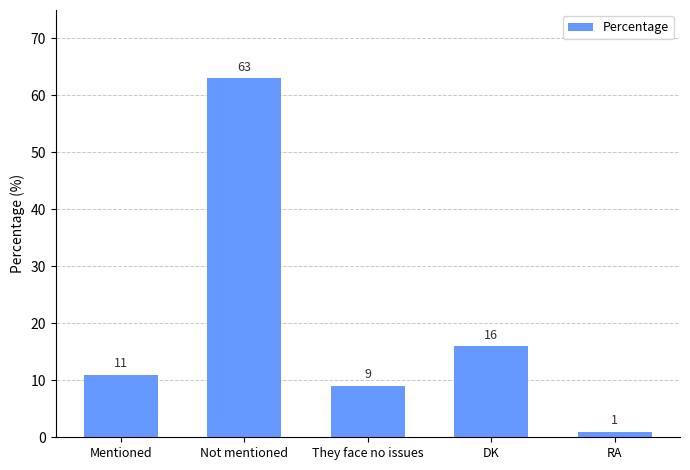

How many series are shown in this chart?

1